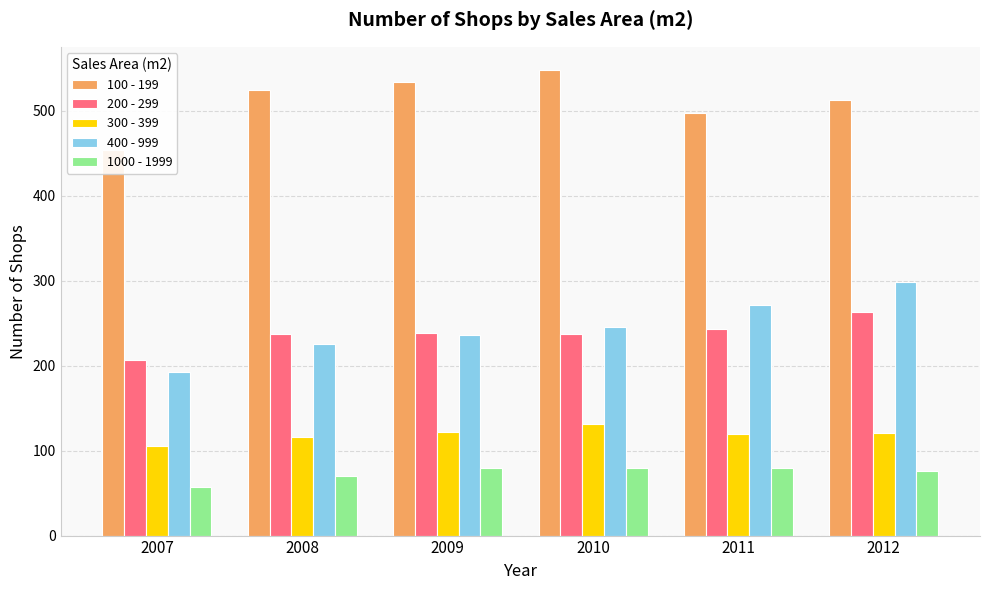

What is the maximum value shown in the chart?

548